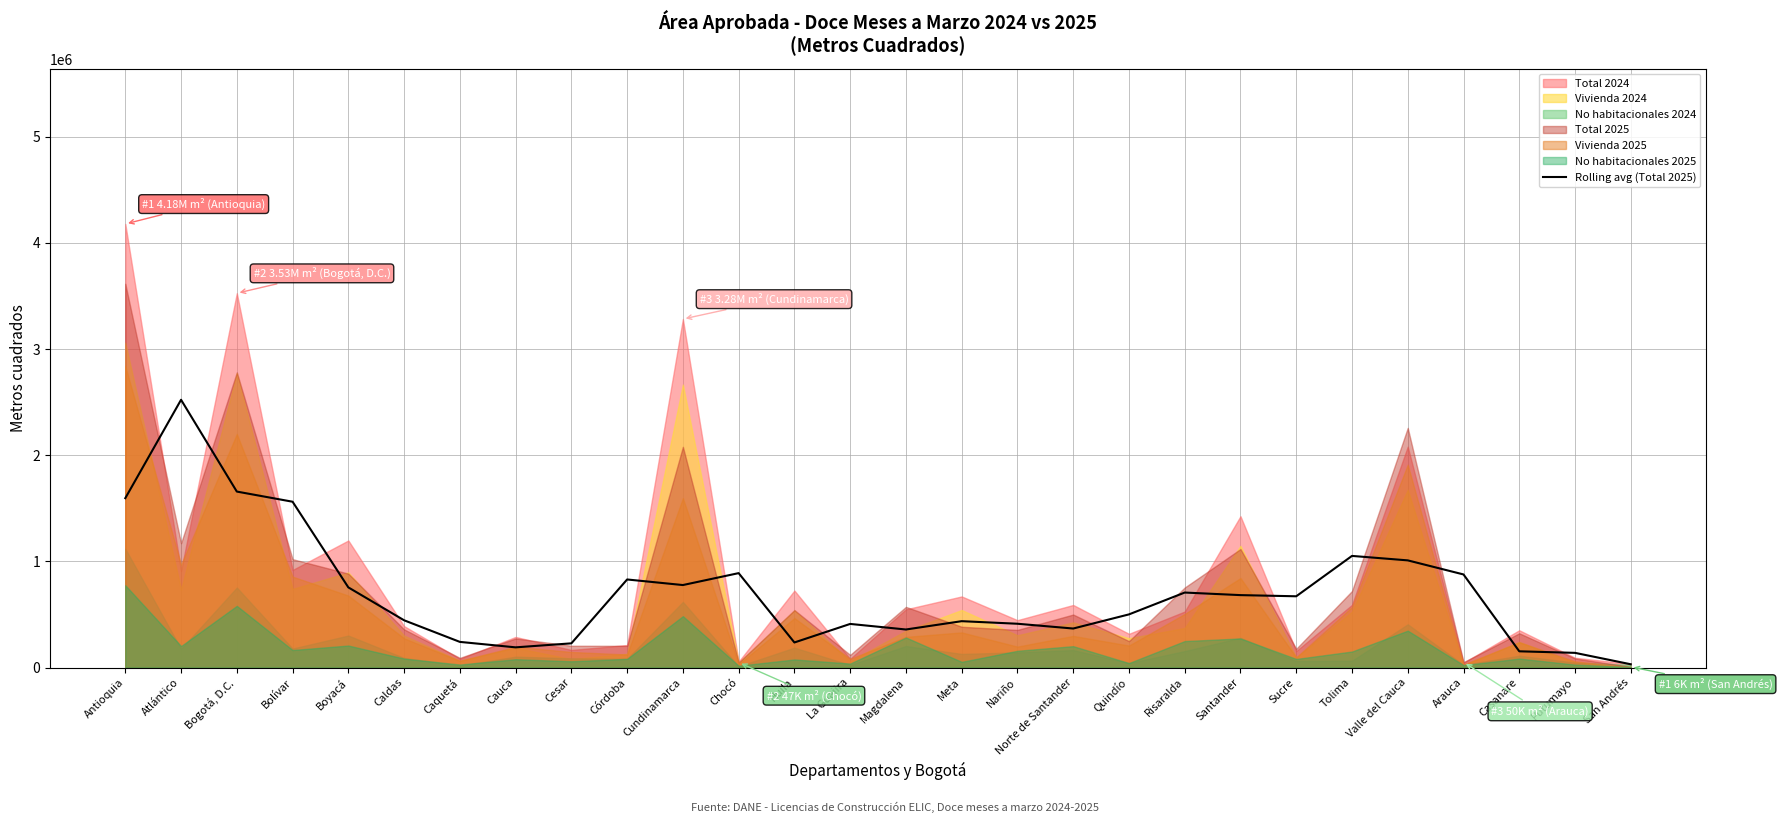

Where is the data nearest to the value 1276272?

Tolima